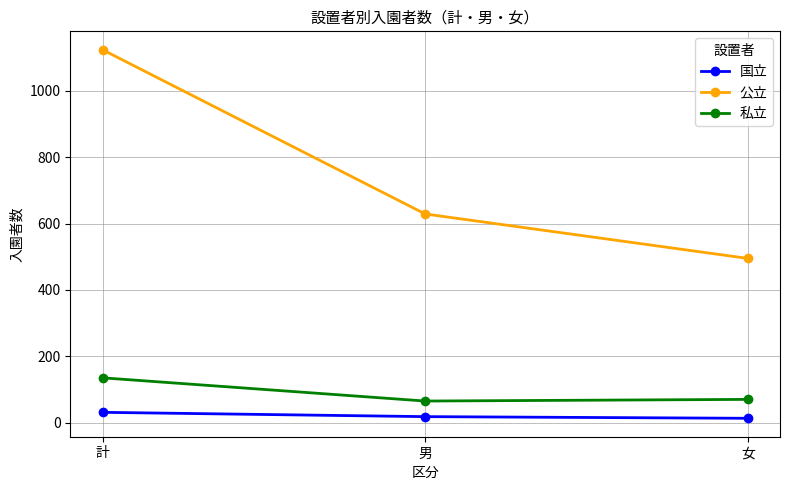

Which category has the highest value across all series?

計